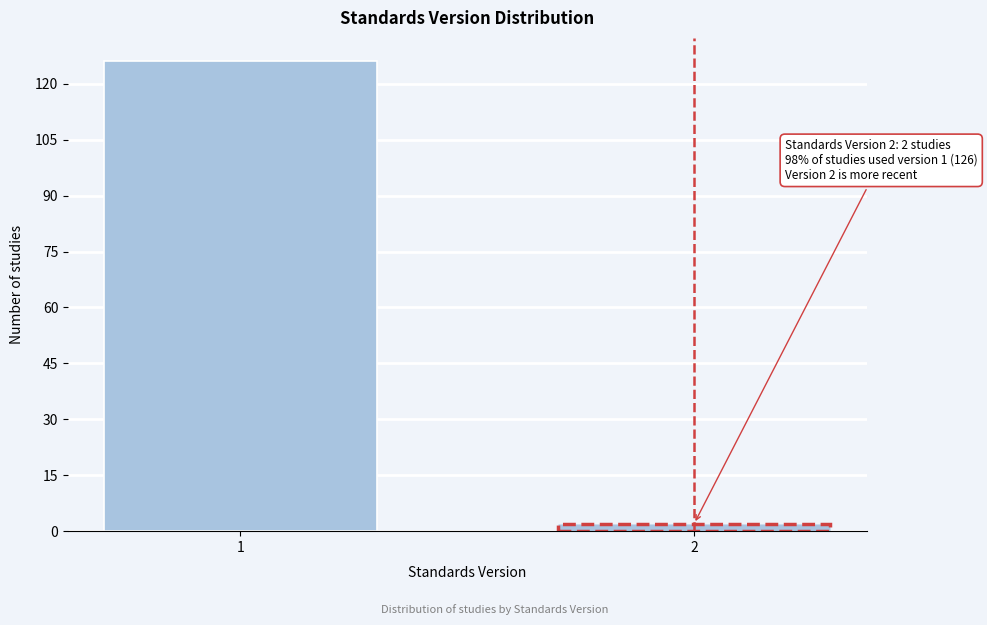

Reading left to right, extract all data points from this chart.

1=126	2=2